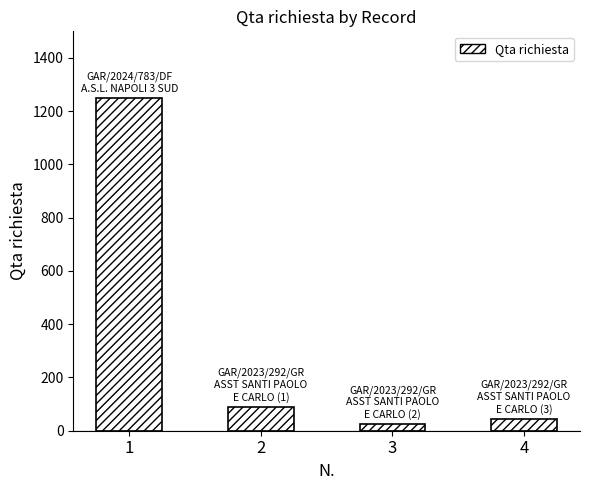

What is the difference between the values at 4 and 2?

45